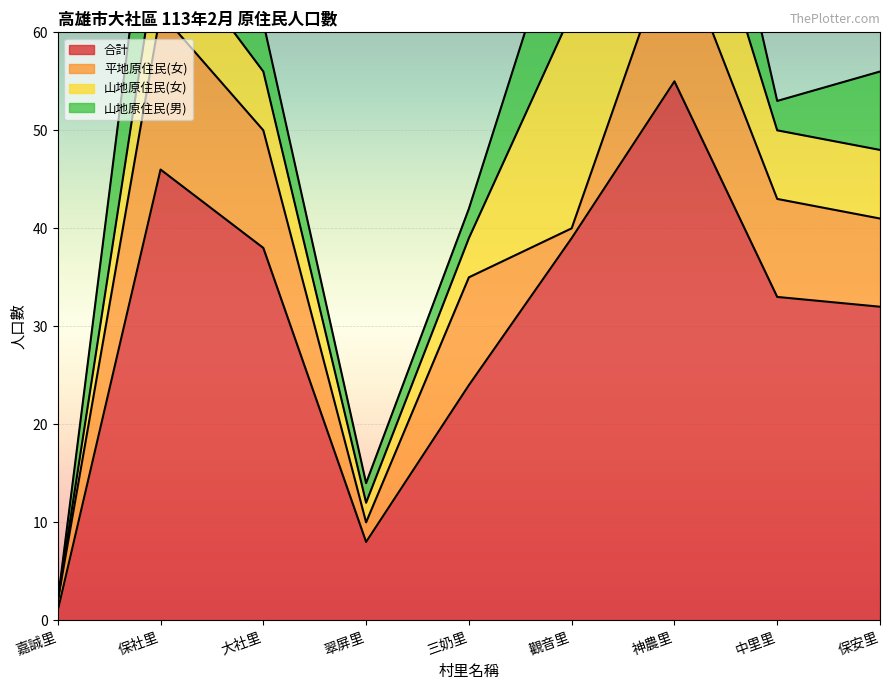

Where does the 平地原住民(女) series first go above 10?

保社里